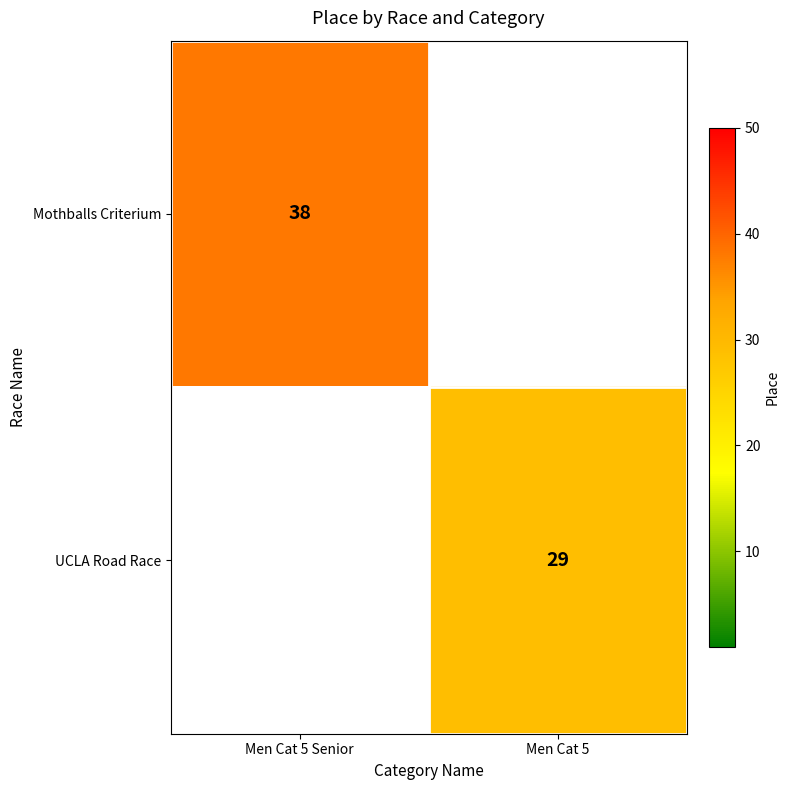

The UCLA Road Race series shows 50 at Men Cat 5. True or false?

False